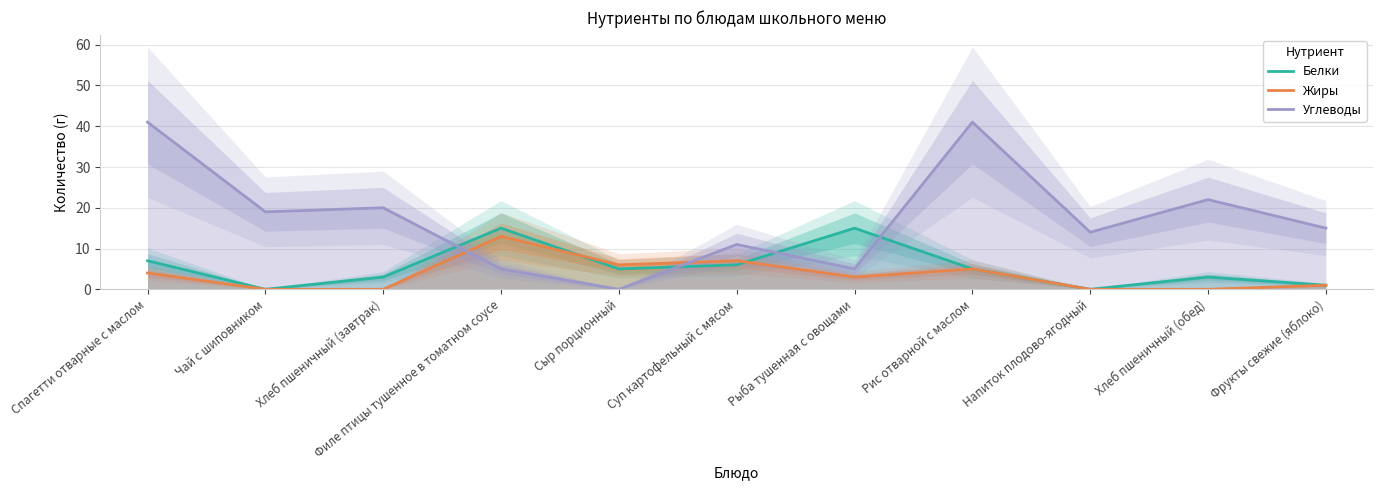

What is the total value across all series at Хлеб пшеничный (обед)?

25